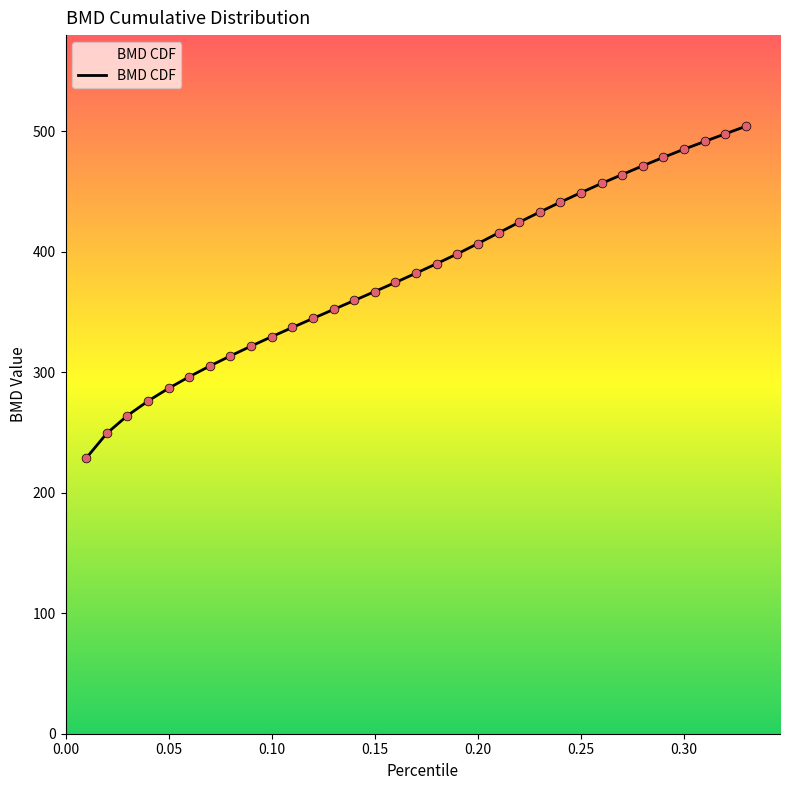

What is the minimum value shown in the chart?

228.6